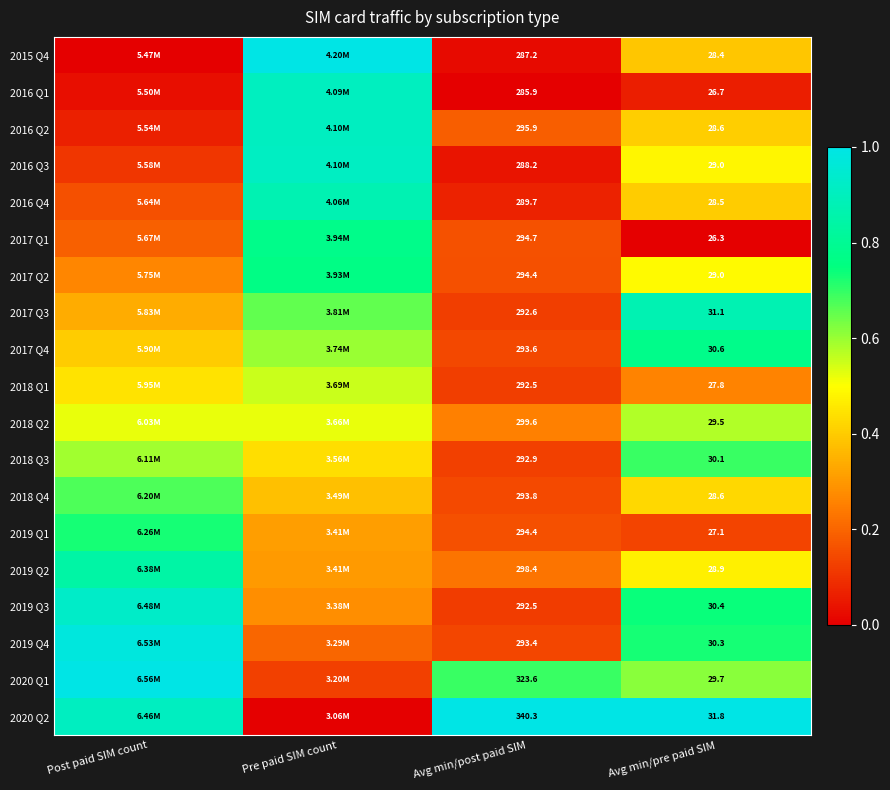

Is it true that 2017 Q1 equals 1.3 at Pre paid SIM count?

False